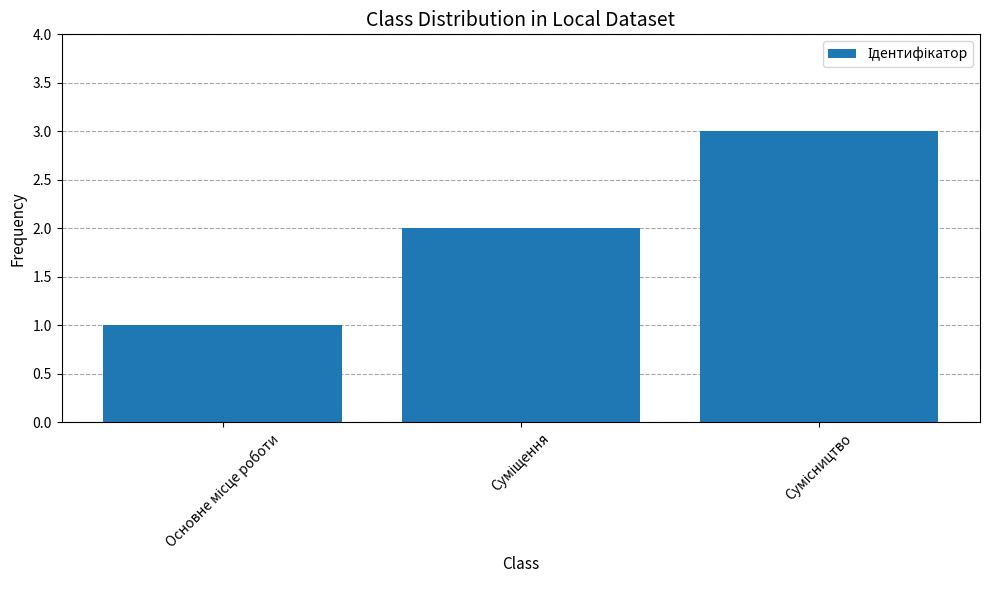

What is the sum of all values?

6